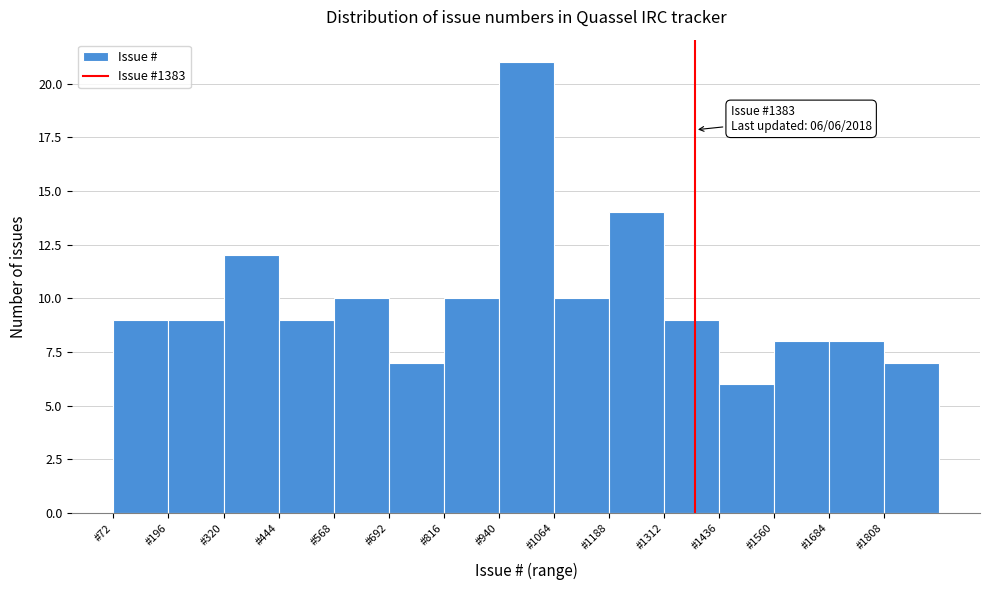

Over which range of the x-axis is the bar tallest?

940 to 1064